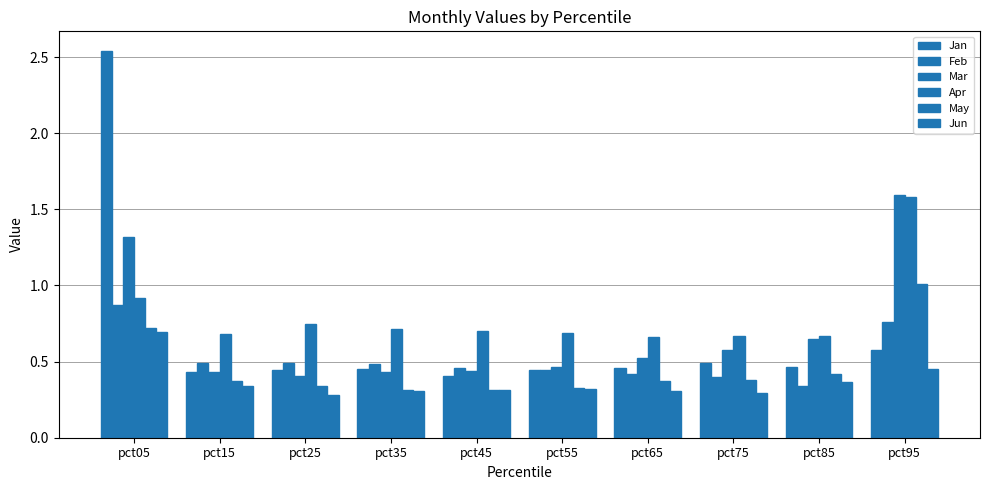

Count the number of data series in this chart.

6